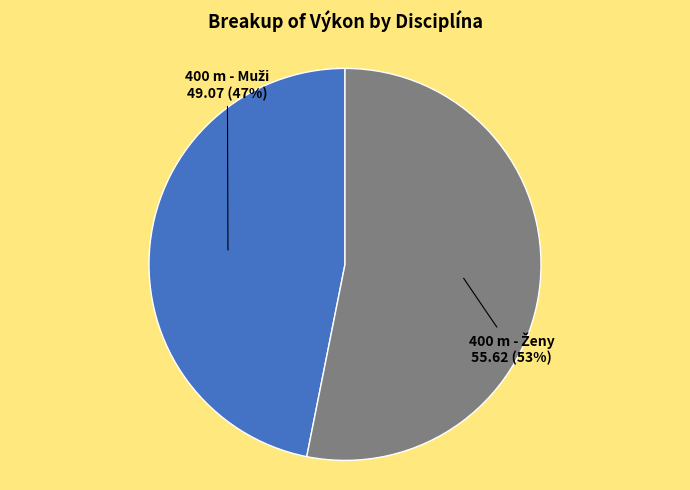

To the nearest percent, what is the difference between the largest and smallest slice percentages?

6%